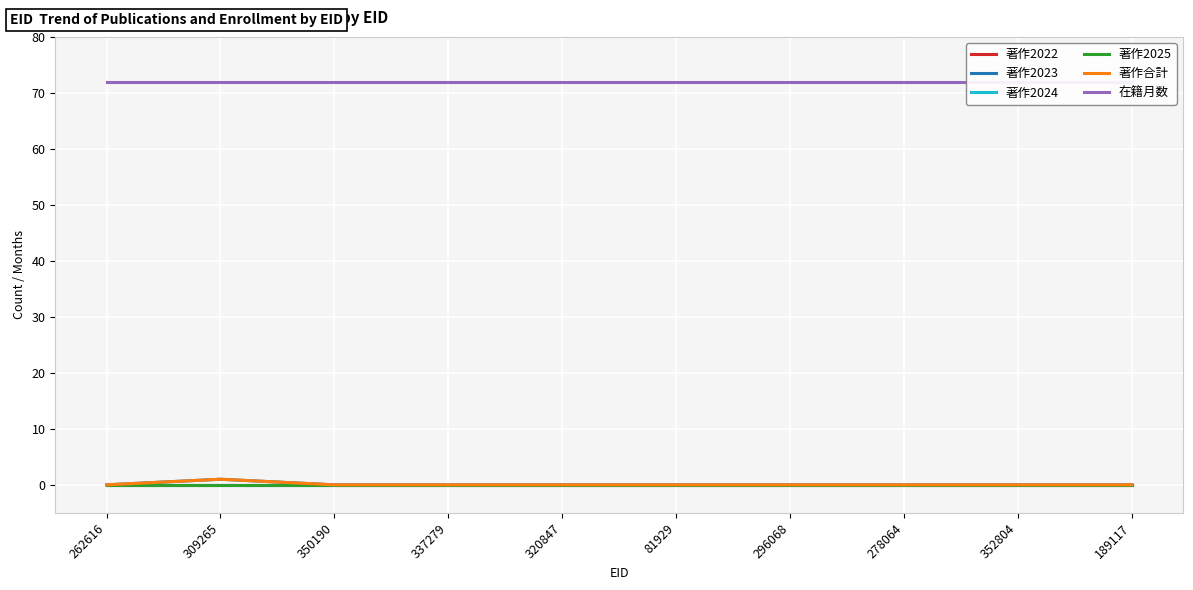

Reading right to left, transcribe all the data shown in this chart.

著作2022: 0	0	0	0	0	0	0	0	0	0
著作2023: 0	0	0	0	0	0	0	0	1	0
著作2024: 0	0	0	0	0	0	0	0	0	0
著作2025: 0	0	0	0	0	0	0	0	0	0
著作合計: 0	0	0	0	0	0	0	0	1	0
在籍月数: 72	72	72	72	72	72	72	72	72	72